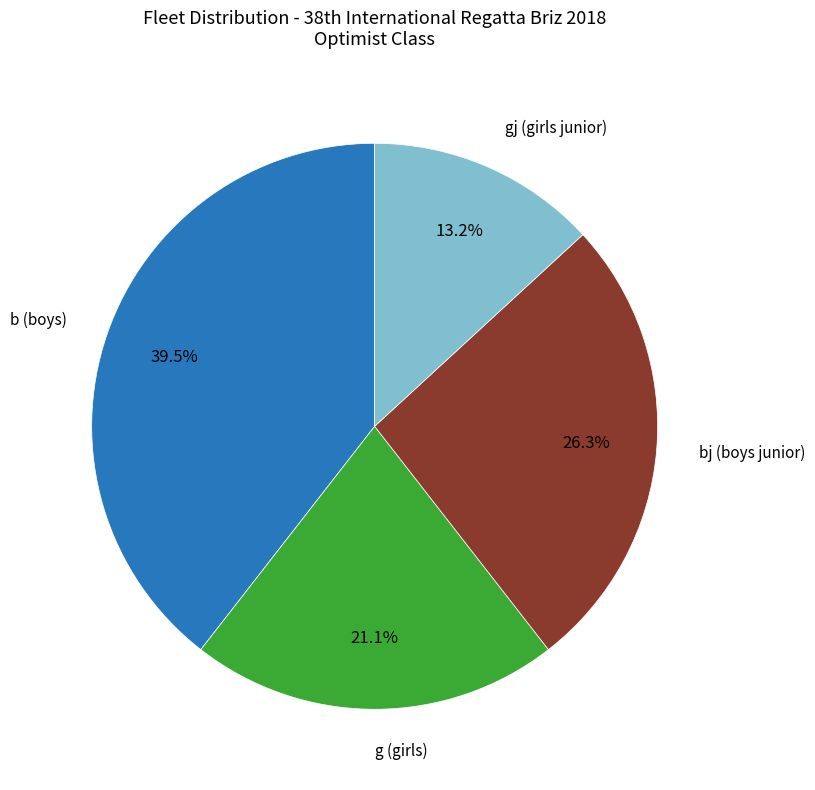

Is there any slice that represents more than half of the pie?

No